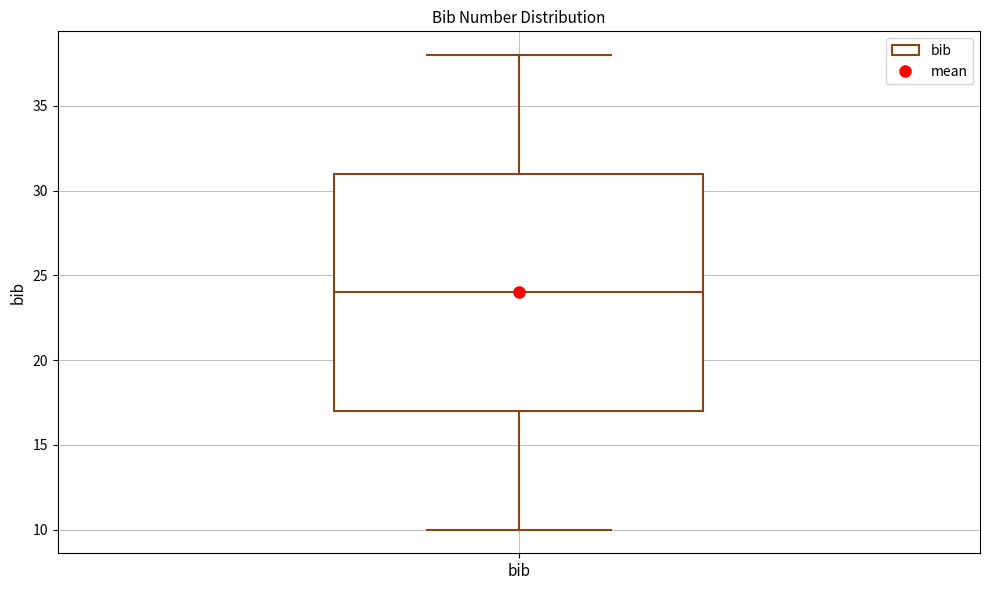

Read this box plot against the y-axis: the position of the median line, the range covered by the box, and the ends of both whiskers. The values are not printed on the chart, so give them approximately, as read against the axis.

median 24, box 17 to 31, whiskers 10 to 38